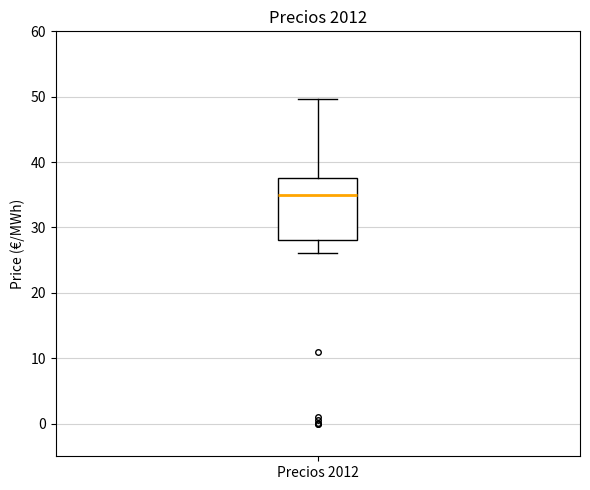

Where does the lower whisker of the box for Precios 2012 end on the y-axis? The values are not printed on the chart, so give them approximately, as read against the axis.

26